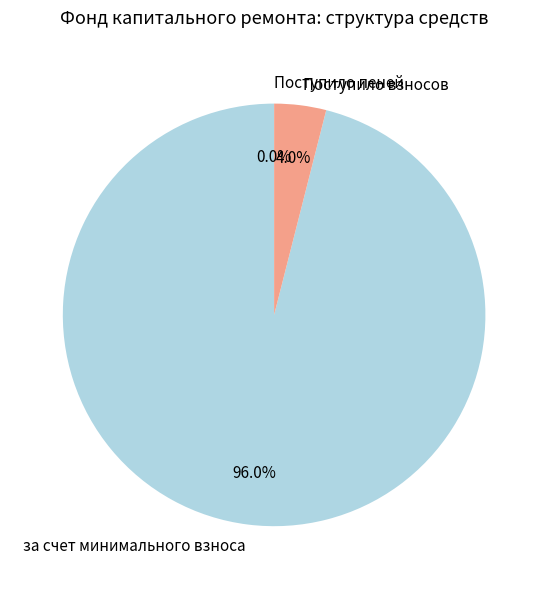

What is the total percentage of Поступило взносов and за счет минимального взноса?

100.0%